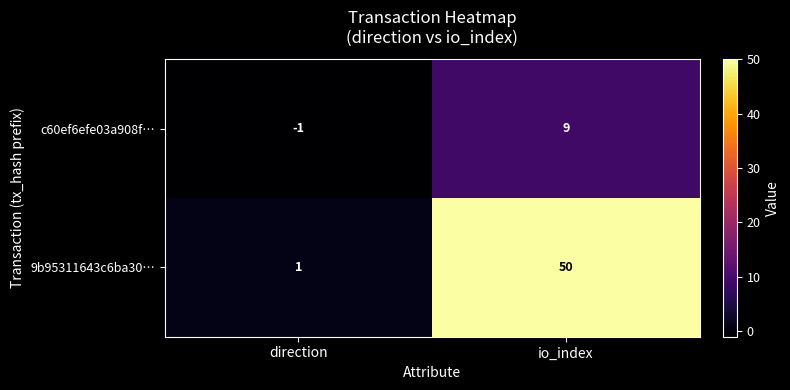

Between direction and io_index, which series saw the biggest shift?

9b95311643c6ba30…